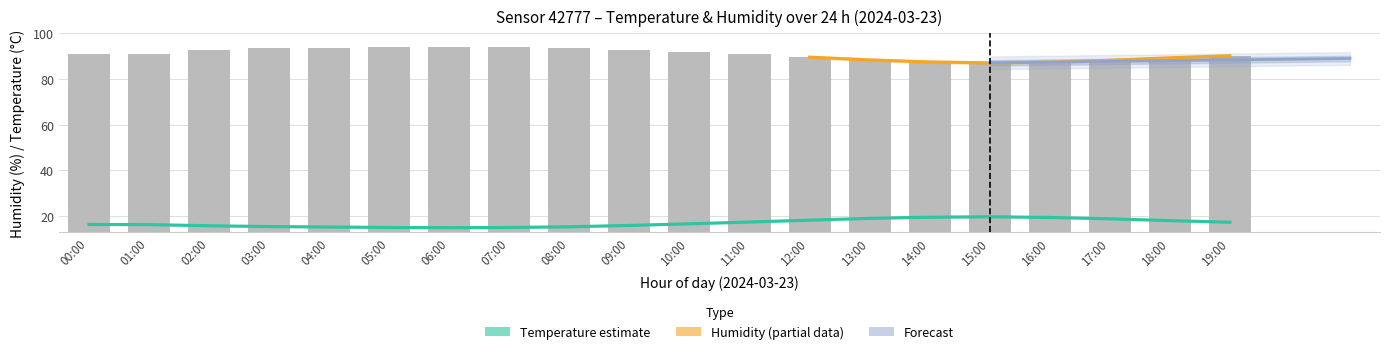

The value of temp_hi at 18:00 is 4.6. True or false?

False